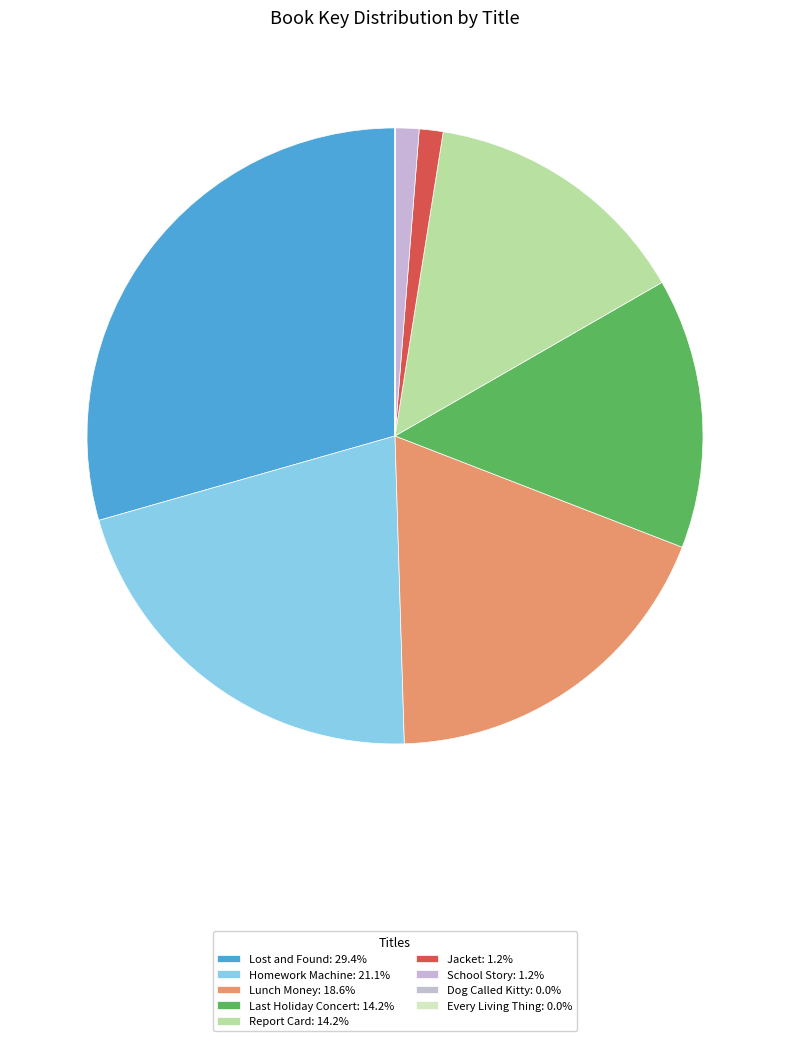

How many segments does this pie chart have?

9